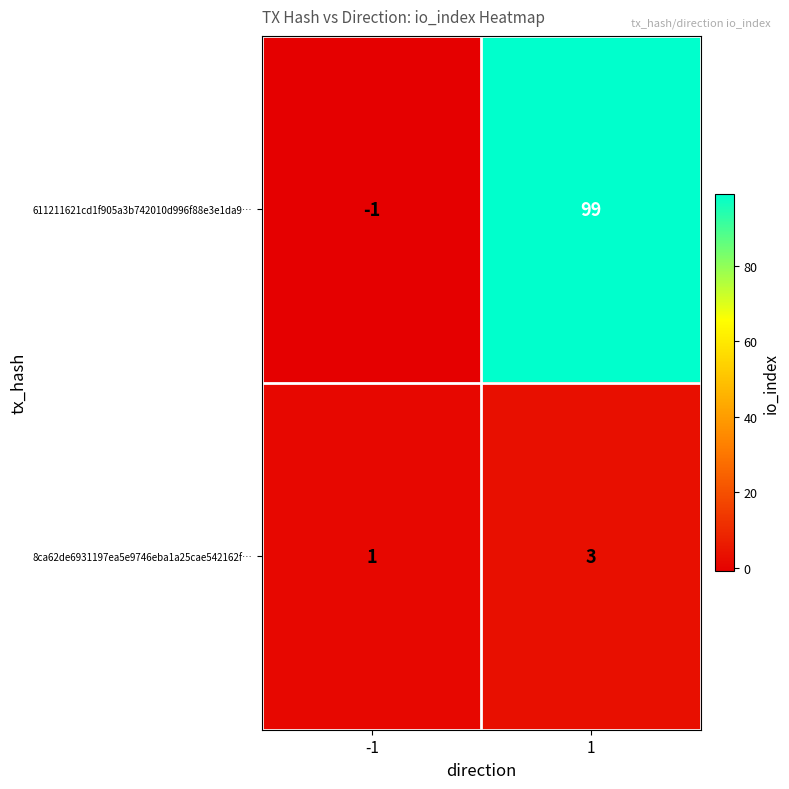

Rank the series by their maximum value, from highest to lowest.

611211621cd1f905a3b742010d996f88e3e1da9…, 8ca62de6931197ea5e9746eba1a25cae542162f…